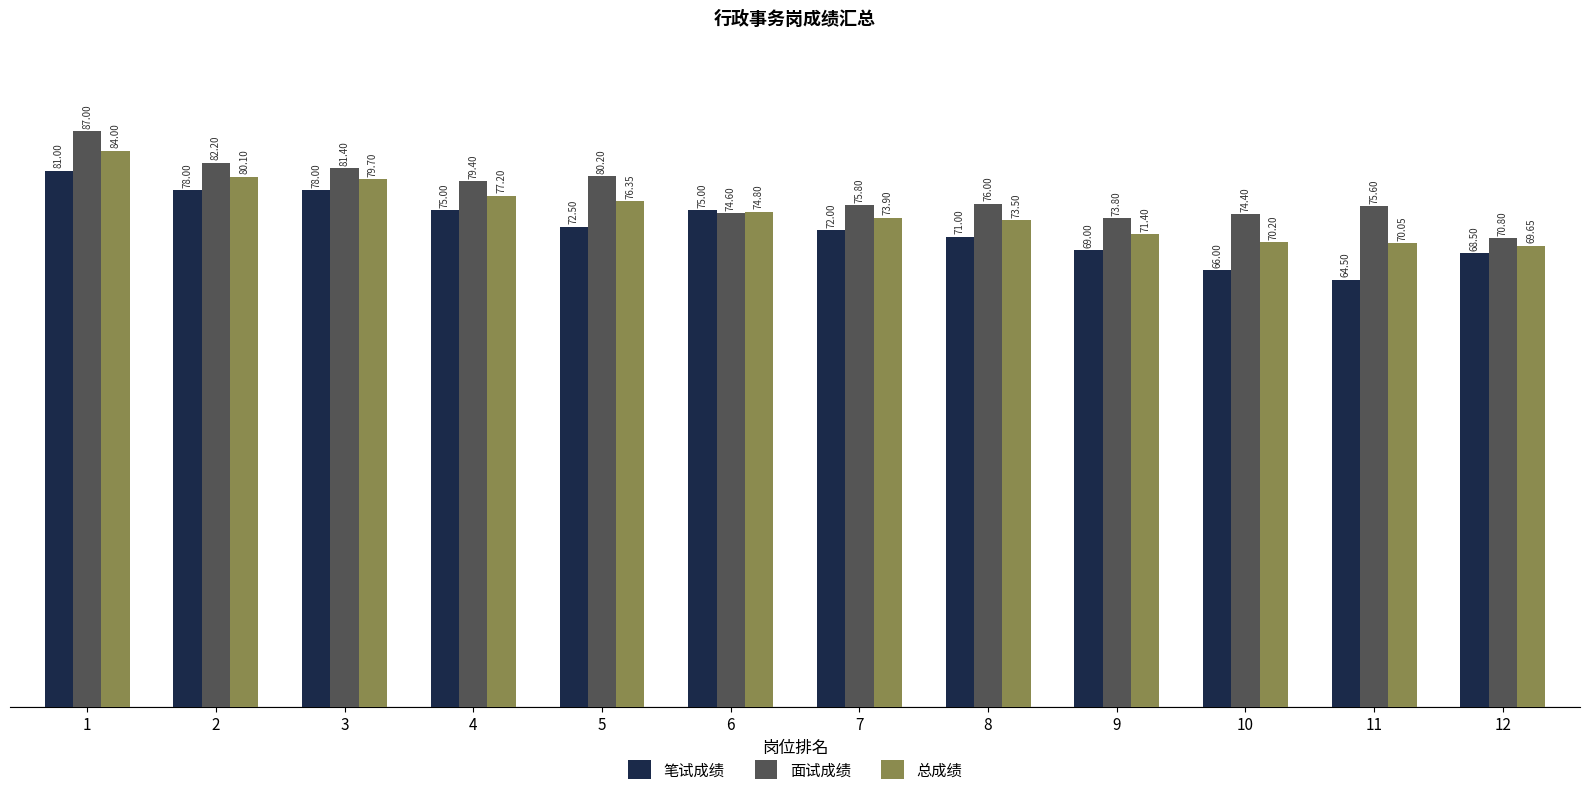

What is the average value of the 面试成绩 series?

77.6